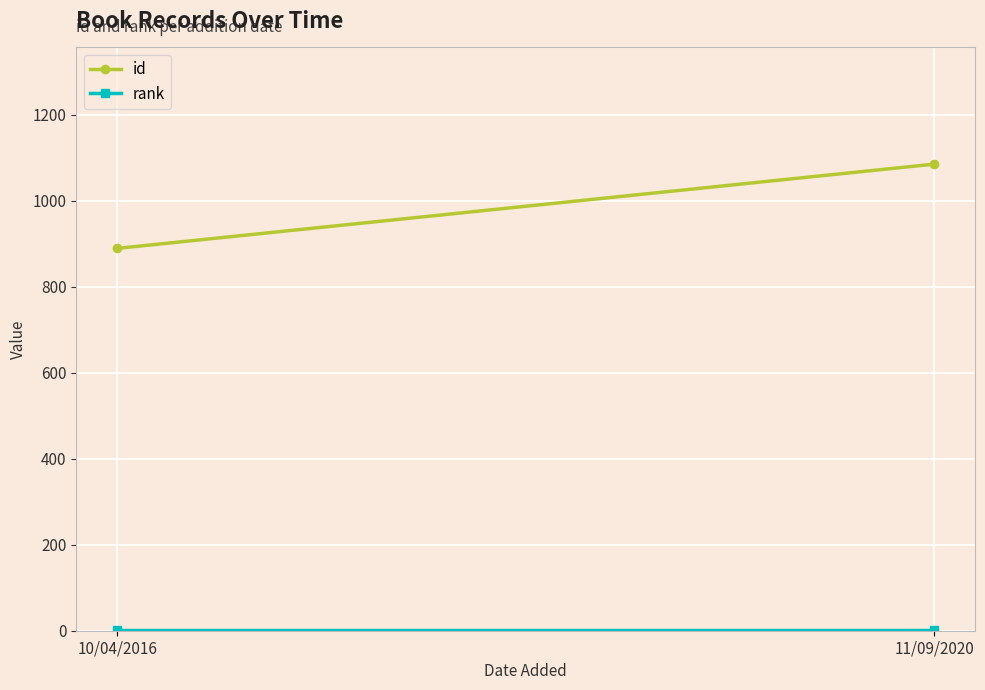

Reading left to right, transcribe all the data shown in this chart.

id: 10/04/2016=889	11/09/2020=1085
rank: 10/04/2016=1	11/09/2020=1